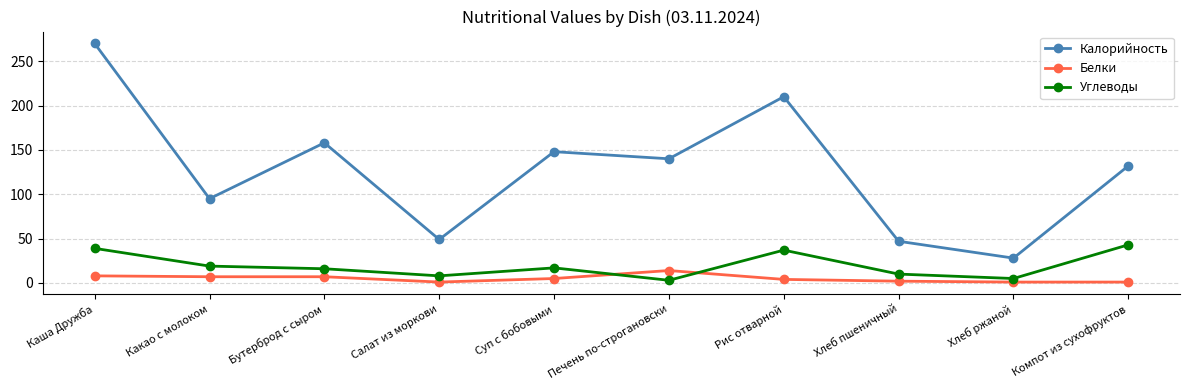

How many lines are shown in the chart?

3